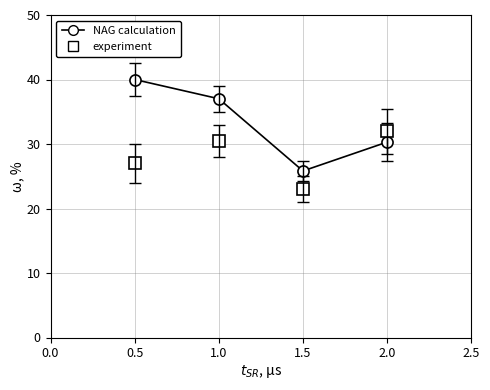

Does the chart have visible grid lines?

Yes